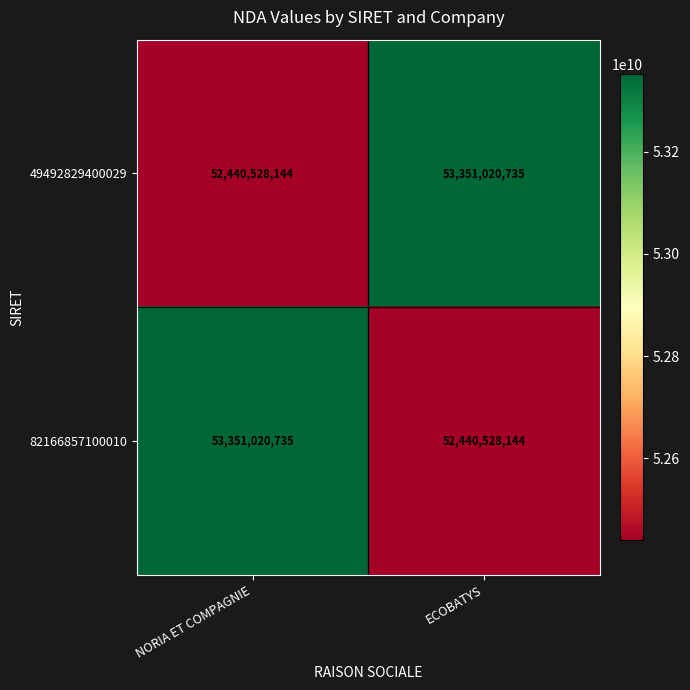

Reading right to left, transcribe all the data shown in this chart.

49492829400029: 53351020735	52440528144
82166857100010: 52440528144	53351020735